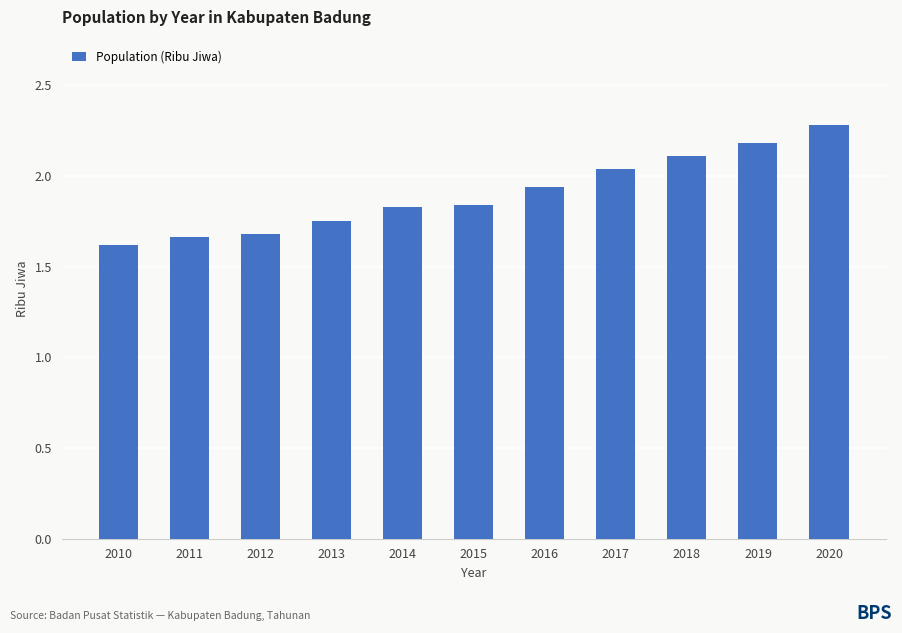

Which has a higher value, 2020 or 2013?

2020